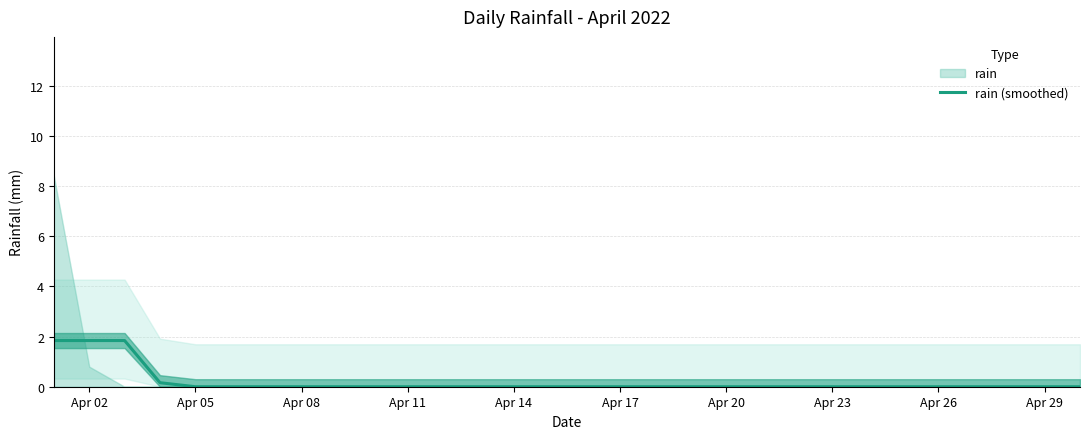

Is it true that rain (smoothed) equals 0.0 at Apr 14?

True